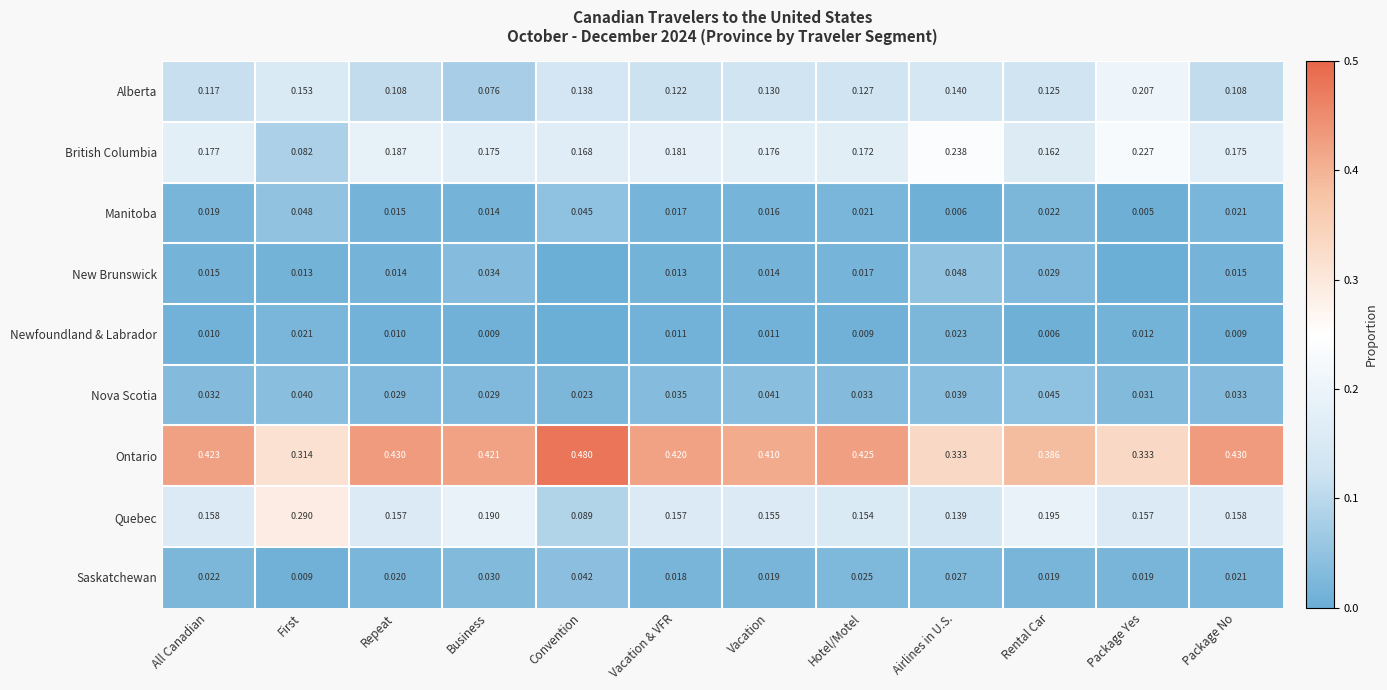

Between Repeat and All Canadian, which is larger?

All Canadian